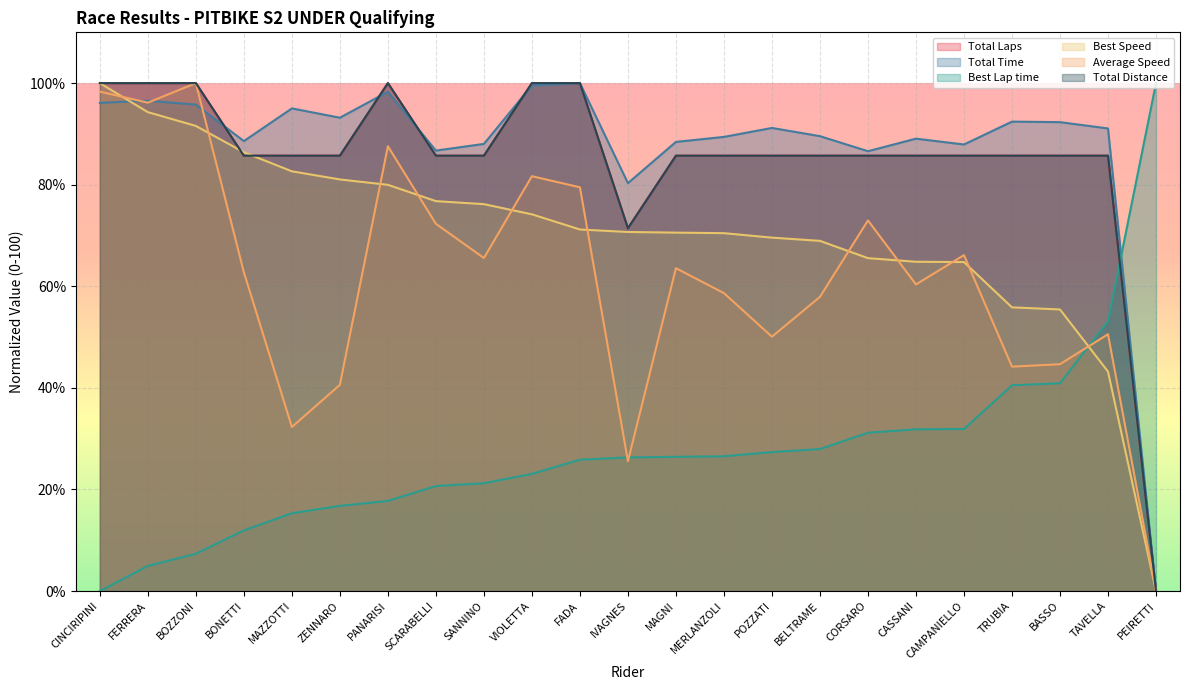

Is the value of Average Speed at MAZZOTTI greater than the value of Total Time at MERLANZOLI?

No